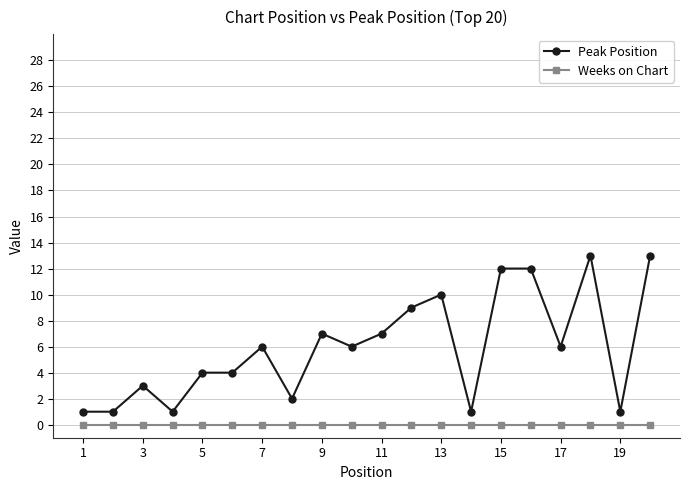

What is the greatest value displayed?

13